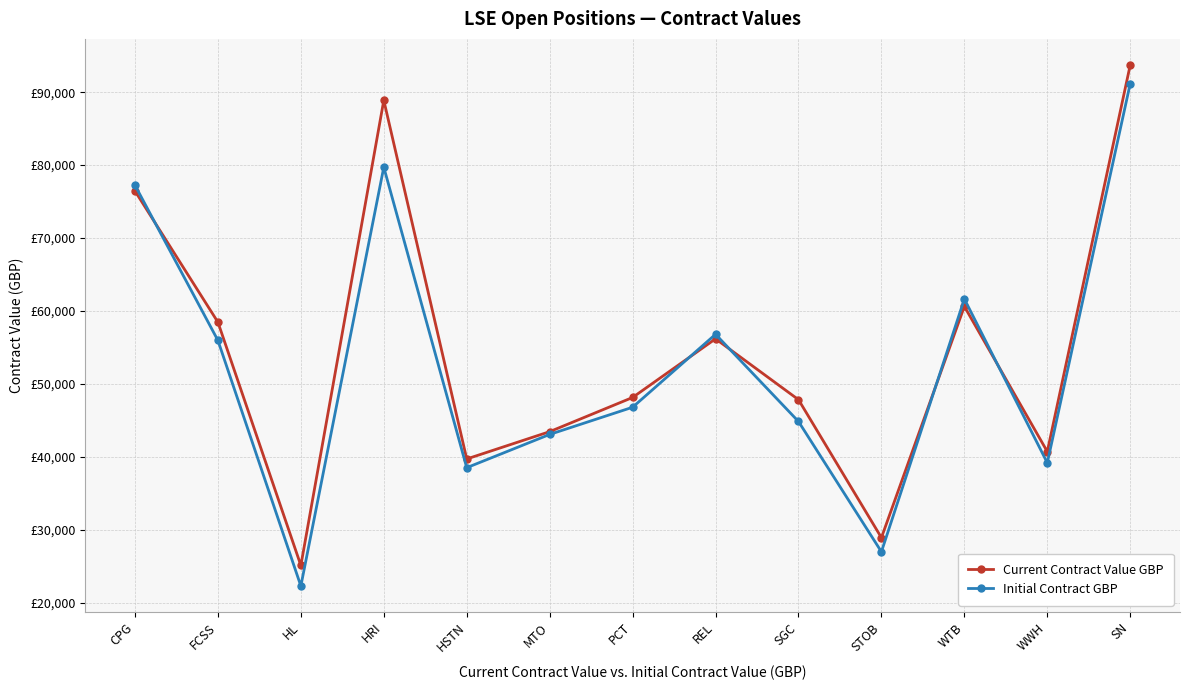

Which has a higher value, PCT or SN?

SN